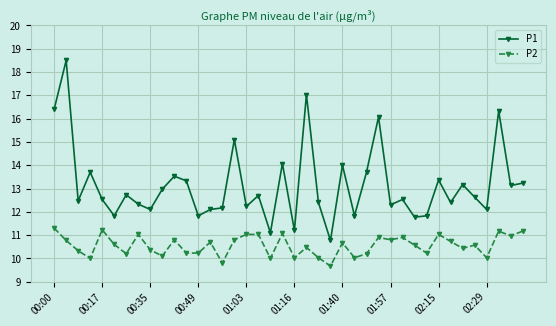

How many values in the P1 series are below 12?

8